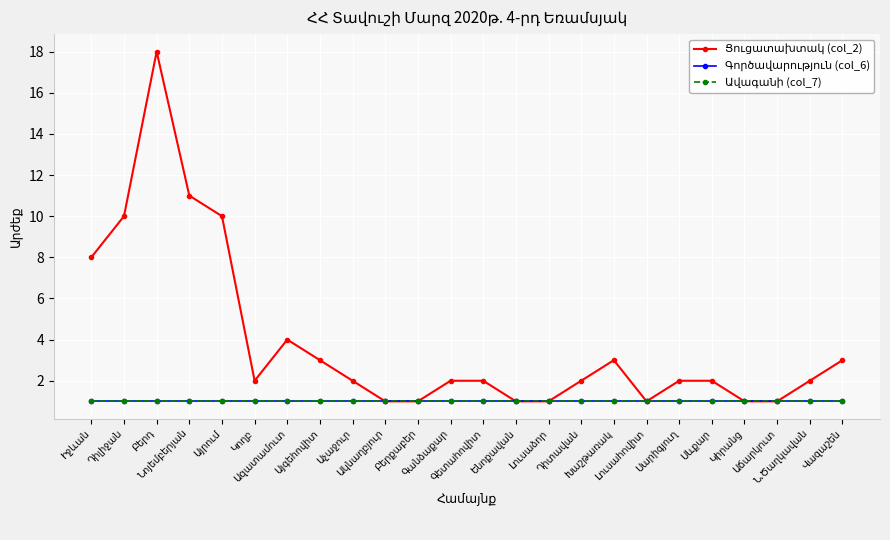

What is the label of the 22nd point from the left?

Աճարկուտ